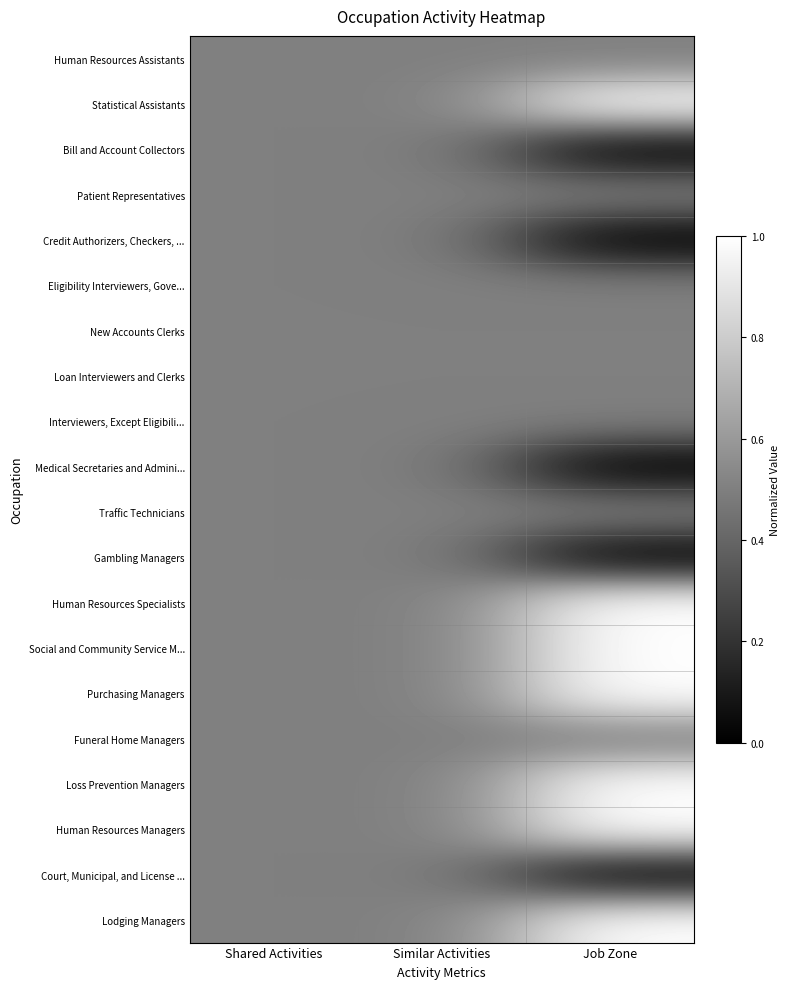

Reading left to right, transcribe all the data shown in this chart.

Human Resources Assistants: Shared Activities=0.5	Similar Activities=0.5	Job Zone=0.5
Statistical Assistants: Shared Activities=0.5	Similar Activities=0.5	Job Zone=1.0
Bill and Account Collectors: Shared Activities=0.5	Similar Activities=0.5	Job Zone=0.0
Patient Representatives: Shared Activities=0.5	Similar Activities=0.5	Job Zone=0.5
Credit Authorizers, Checkers, ...: Shared Activities=0.5	Similar Activities=0.5	Job Zone=0.0
Eligibility Interviewers, Gove...: Shared Activities=0.5	Similar Activities=0.5	Job Zone=0.5
New Accounts Clerks: Shared Activities=0.5	Similar Activities=0.5	Job Zone=0.5
Loan Interviewers and Clerks: Shared Activities=0.5	Similar Activities=0.5	Job Zone=0.5
Interviewers, Except Eligibili...: Shared Activities=0.5	Similar Activities=0.5	Job Zone=0.5
Medical Secretaries and Admini...: Shared Activities=0.5	Similar Activities=0.5	Job Zone=0.0
Traffic Technicians: Shared Activities=0.5	Similar Activities=0.5	Job Zone=0.5
Gambling Managers: Shared Activities=0.5	Similar Activities=0.5	Job Zone=0.0
Human Resources Specialists: Shared Activities=0.5	Similar Activities=0.5	Job Zone=1.0
Social and Community Service M...: Shared Activities=0.5	Similar Activities=0.5	Job Zone=1.0
Purchasing Managers: Shared Activities=0.5	Similar Activities=0.5	Job Zone=1.0
Funeral Home Managers: Shared Activities=0.5	Similar Activities=0.5	Job Zone=0.5
Loss Prevention Managers: Shared Activities=0.5	Similar Activities=0.5	Job Zone=1.0
Human Resources Managers: Shared Activities=0.5	Similar Activities=0.5	Job Zone=1.0
Court, Municipal, and License ...: Shared Activities=0.5	Similar Activities=0.5	Job Zone=0.0
Lodging Managers: Shared Activities=0.5	Similar Activities=0.5	Job Zone=1.0